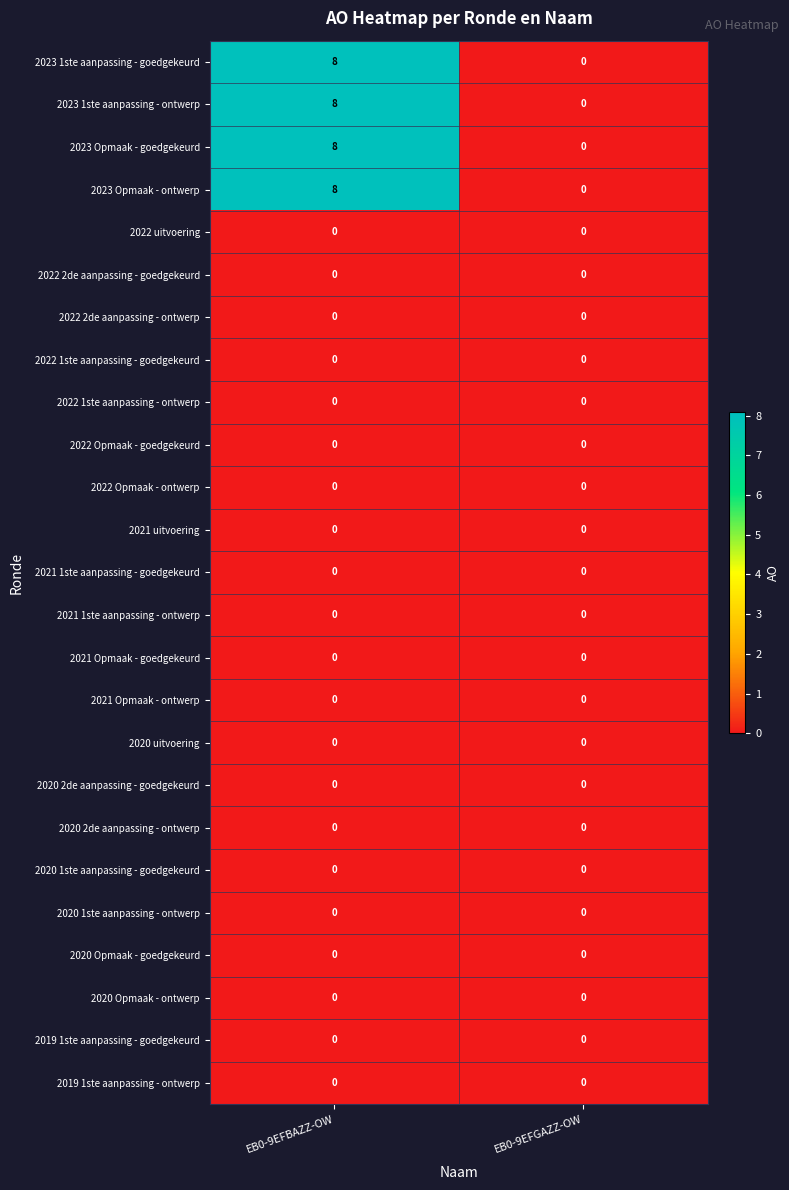

Read the 2023 Opmaak - ontwerp value at EB0-9EFBAZZ-OW.

8